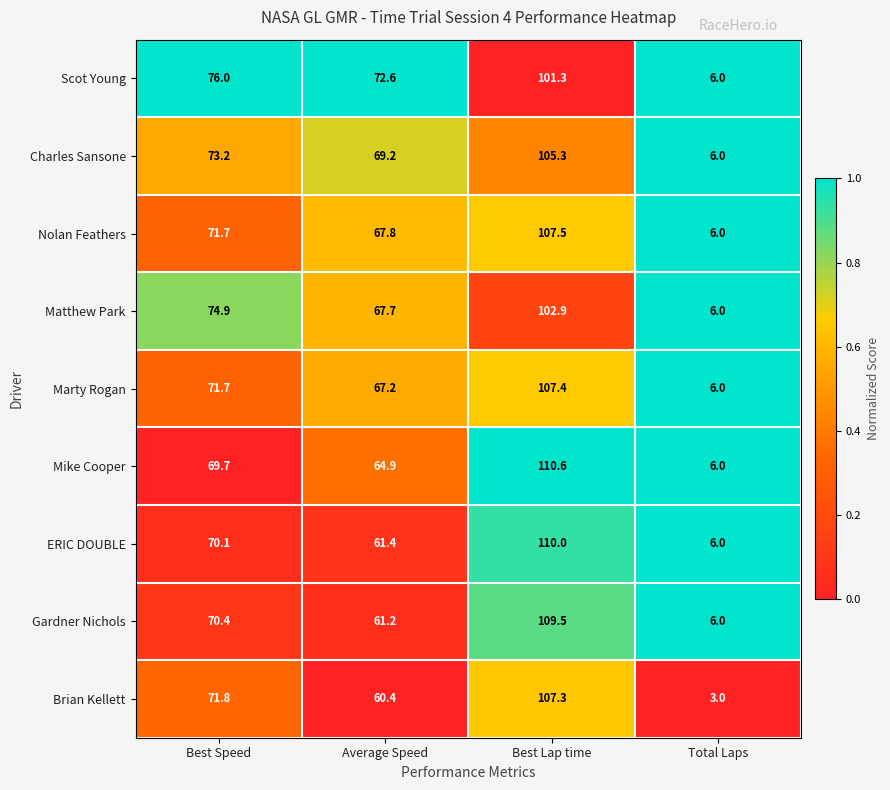

List the labels in order of Gardner Nichols value, smallest first.

Total Laps, Average Speed, Best Speed, Best Lap time